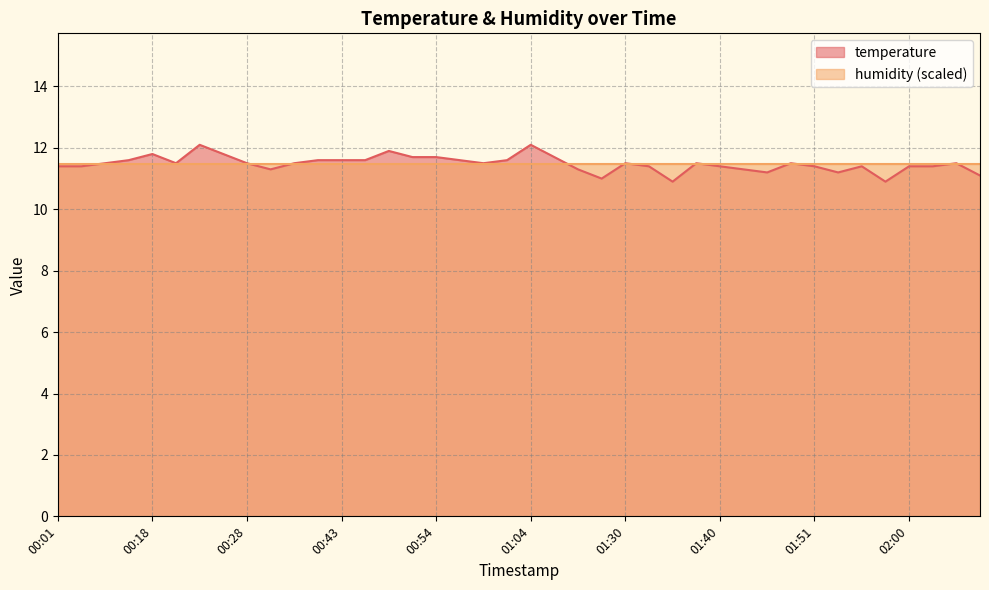

At which label is the value closest to 11?

01:28